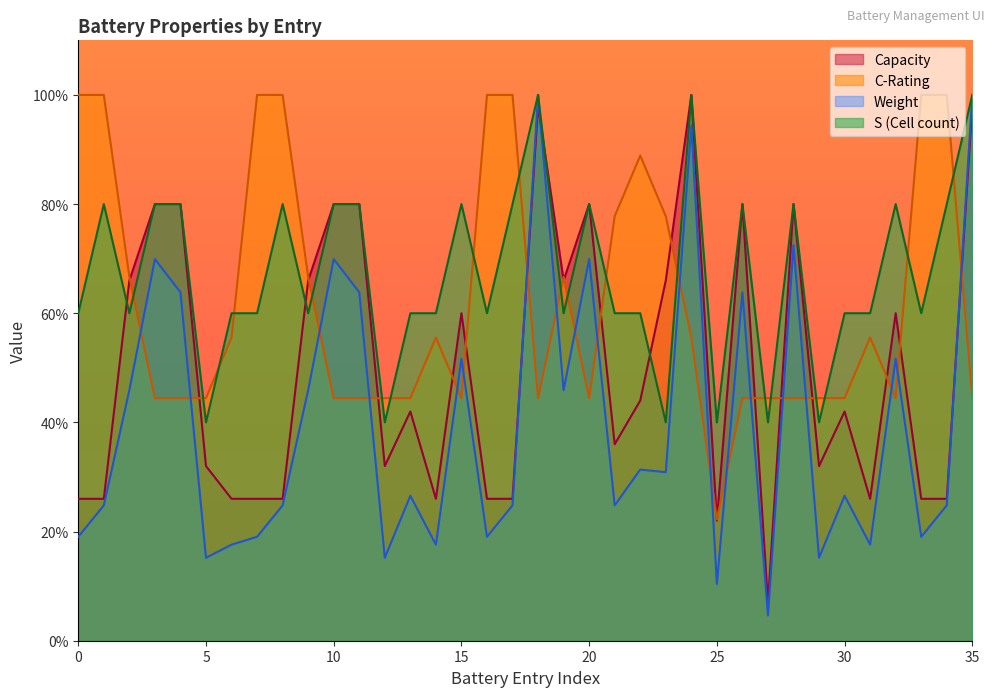

What is the highest value of the Weight series?

100.0